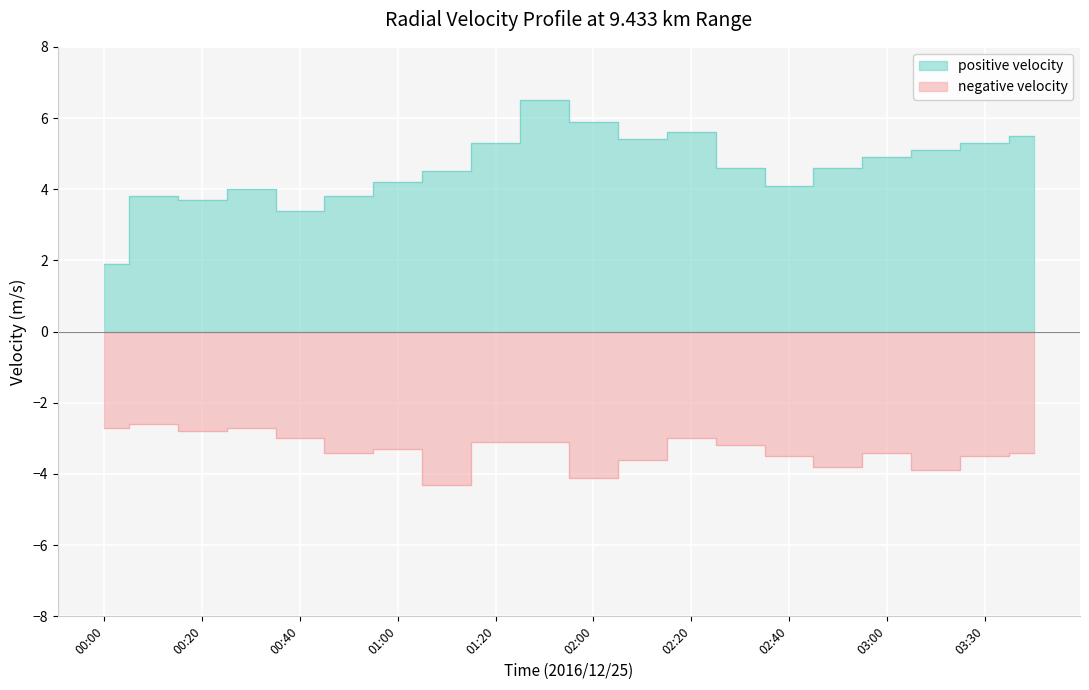

What is the minimum value for negative?

-4.3